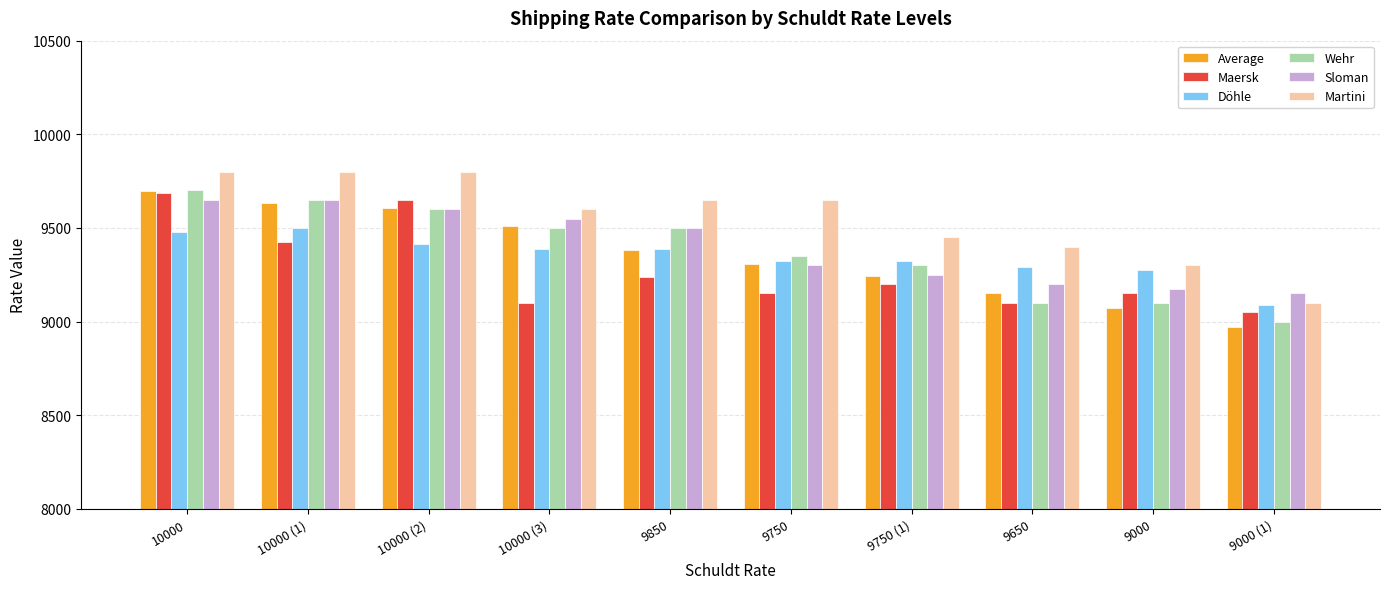

What is the label of the 10th bar from the left?

9000 (1)